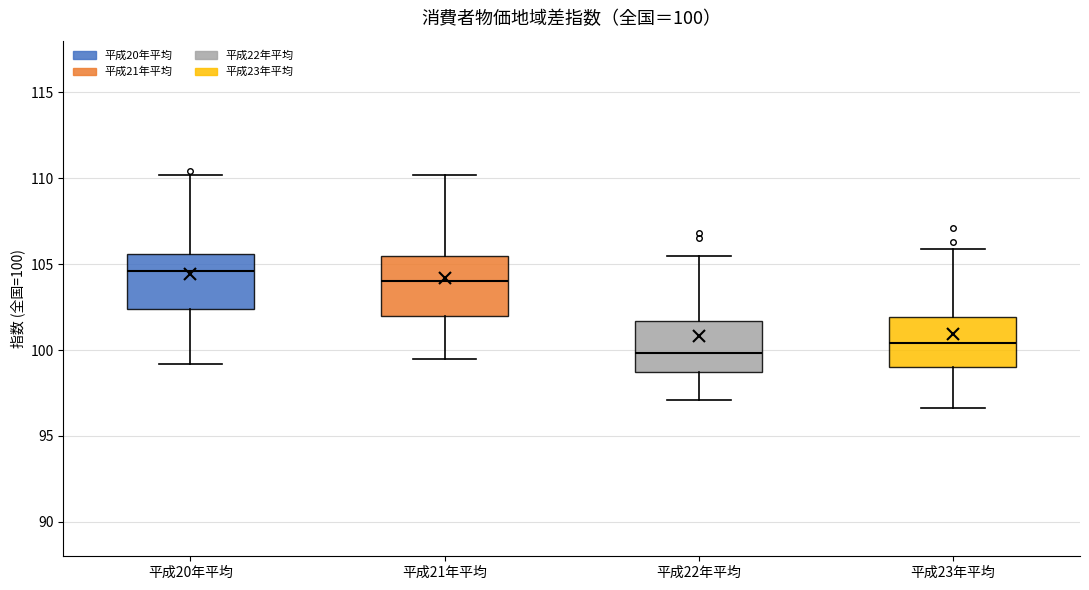

Which box has the highest median line?

平成20年平均